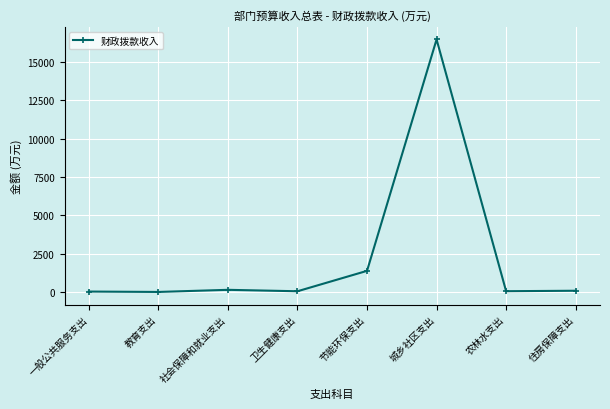

How many values are below 82?

4